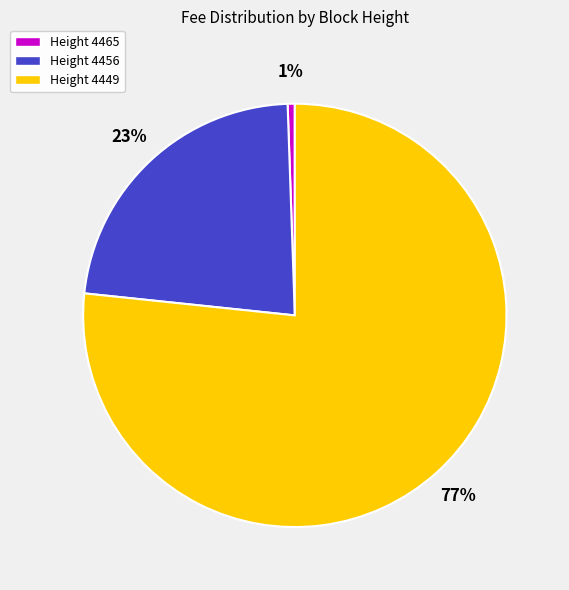

Do Height 4456 and Height 4465 together represent more than half of the pie?

No